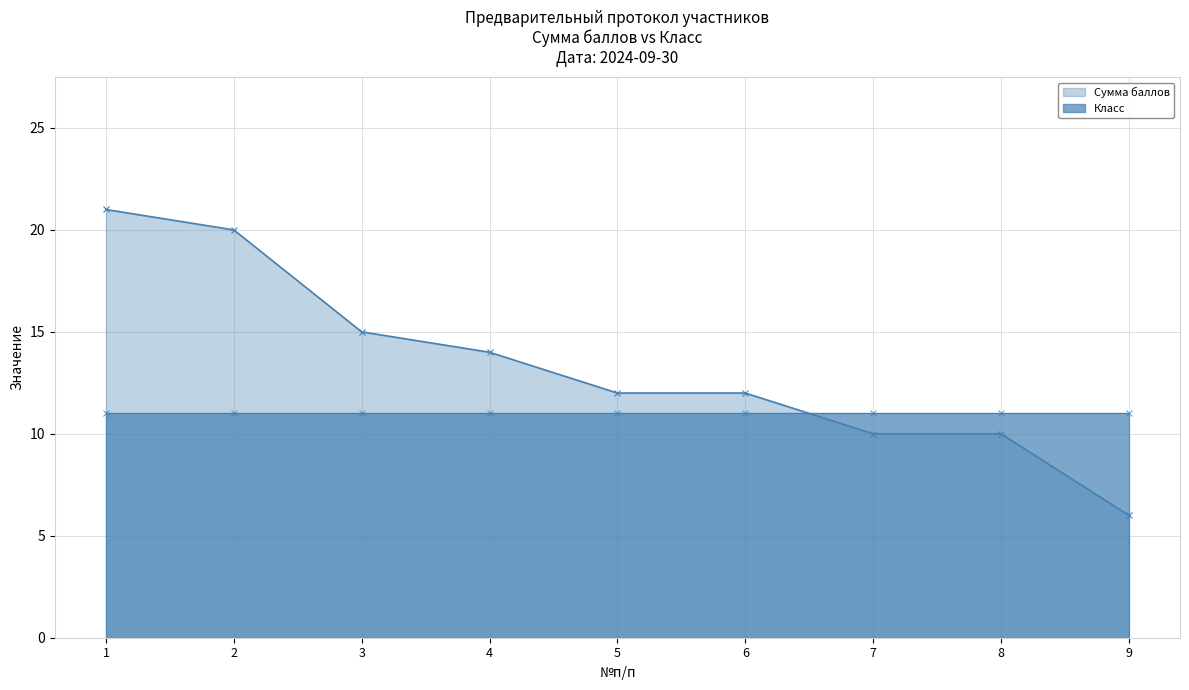

Reading right to left, what are all the values shown in this chart?

9=6	8=10	7=10	6=12	5=12	4=14	3=15	2=20	1=21